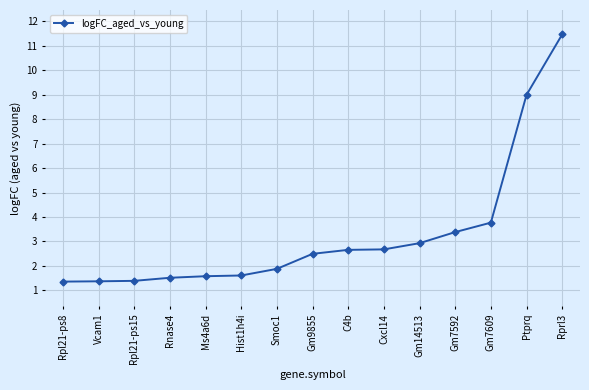

Approximately how many times larger is the value at Vcam1 compared to Smoc1?

0.7